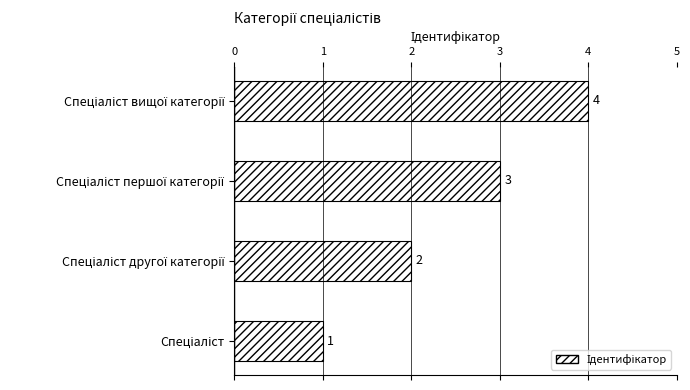

What is the difference between the maximum and minimum values?

3